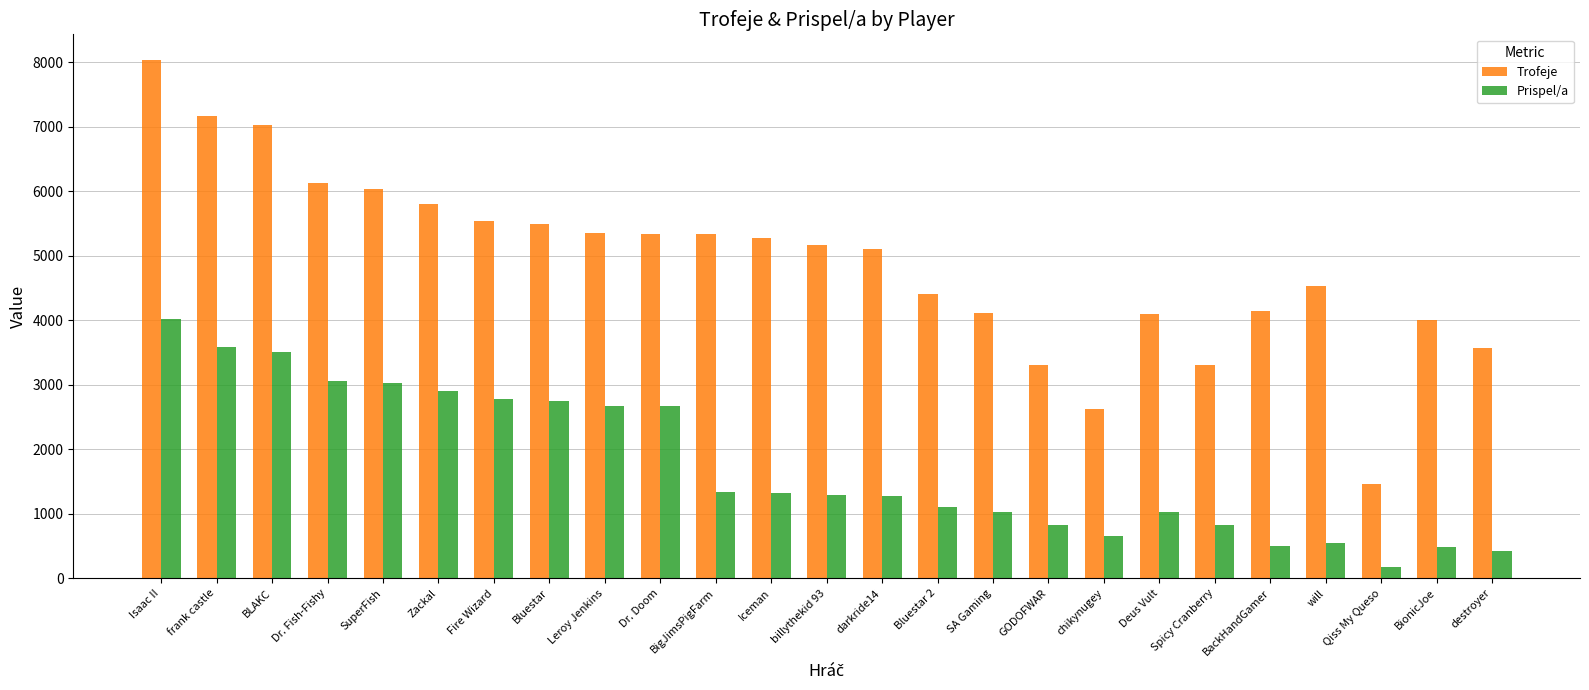

What is the minimum value for Prispel/a?

174